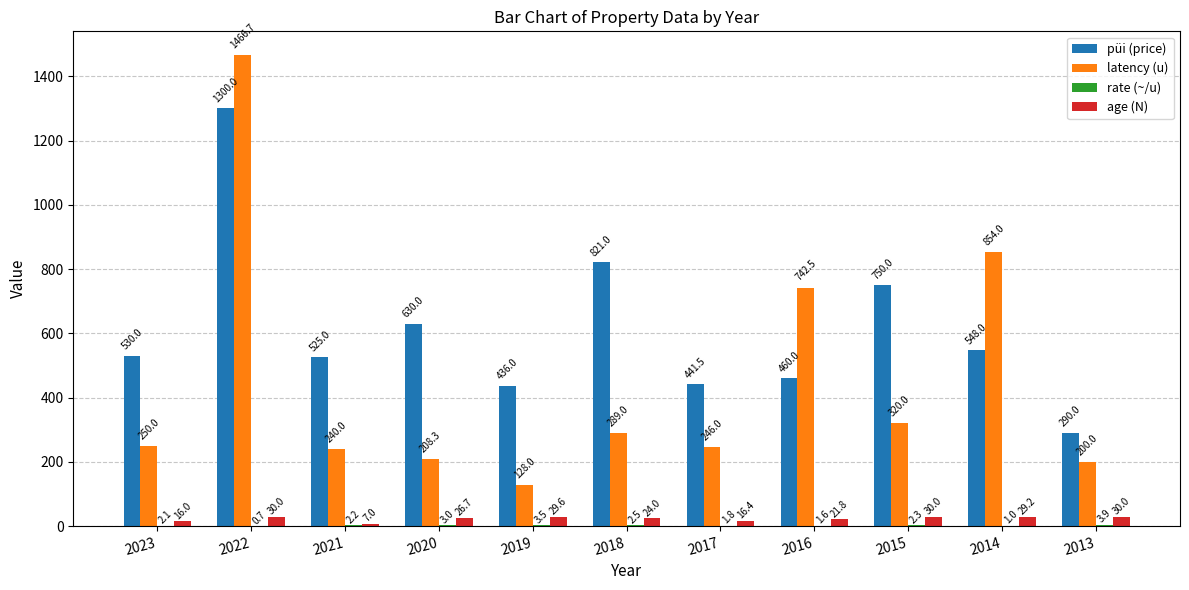

What is the greatest value displayed?

1466.7